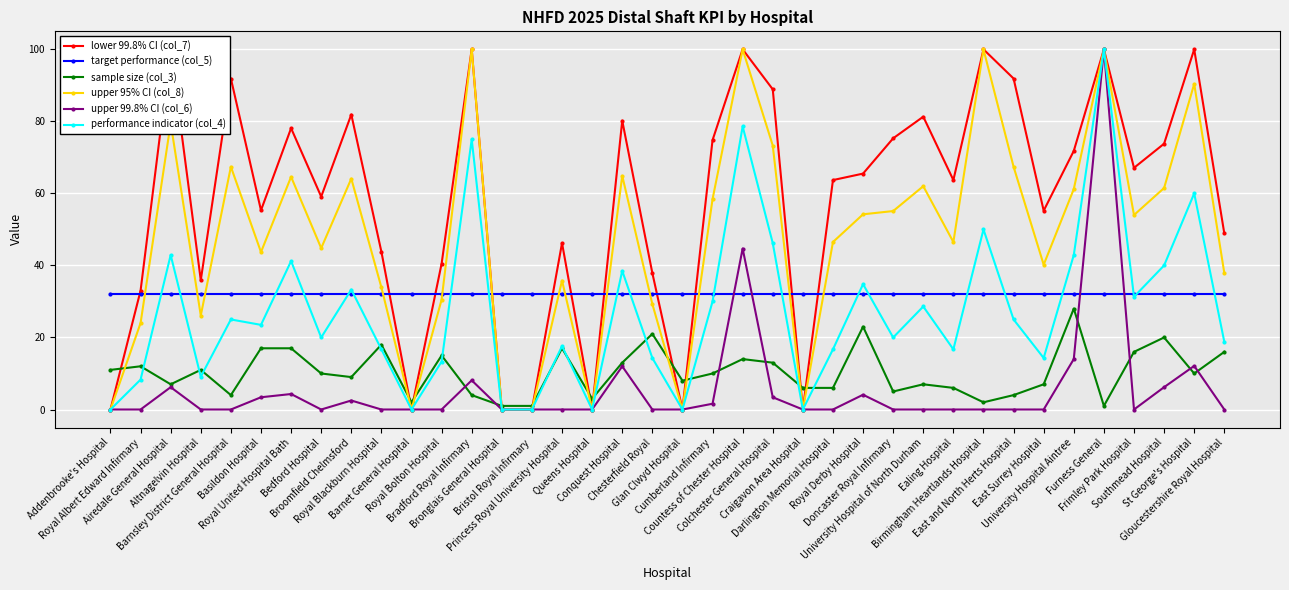

What value does the sample size (col_3) series have at Craigavon Area Hospital?

6.0